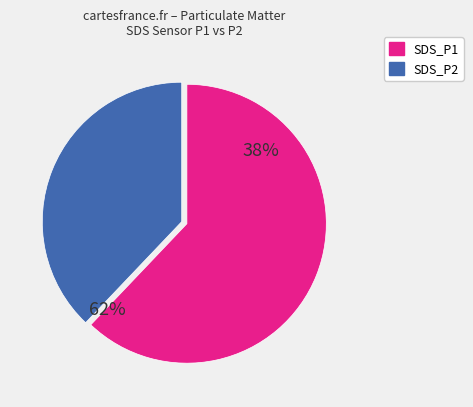

The SDS_P1 slice represents 51% of the pie. True or false?

False